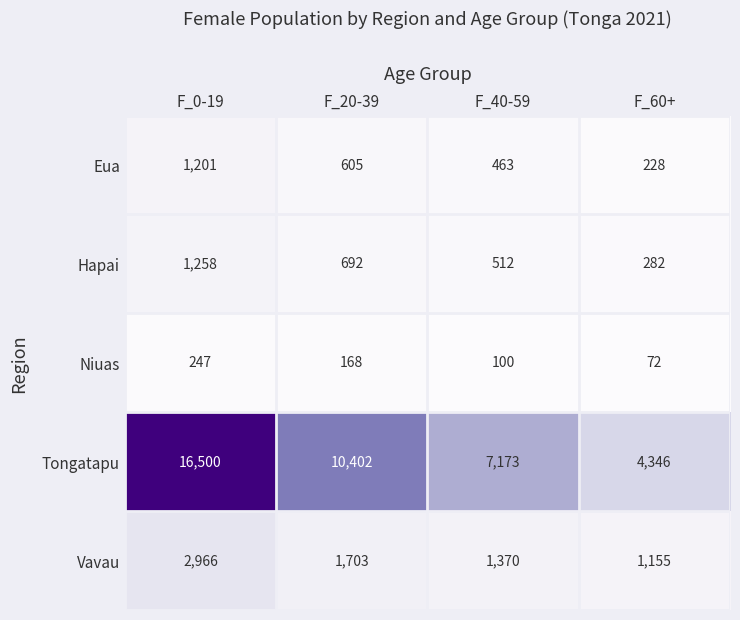

Reading left to right, what are all the values shown in this chart?

Eua: 1201	605	463	228
Hapai: 1258	692	512	282
Niuas: 247	168	100	72
Tongatapu: 16500	10402	7173	4346
Vavau: 2966	1703	1370	1155